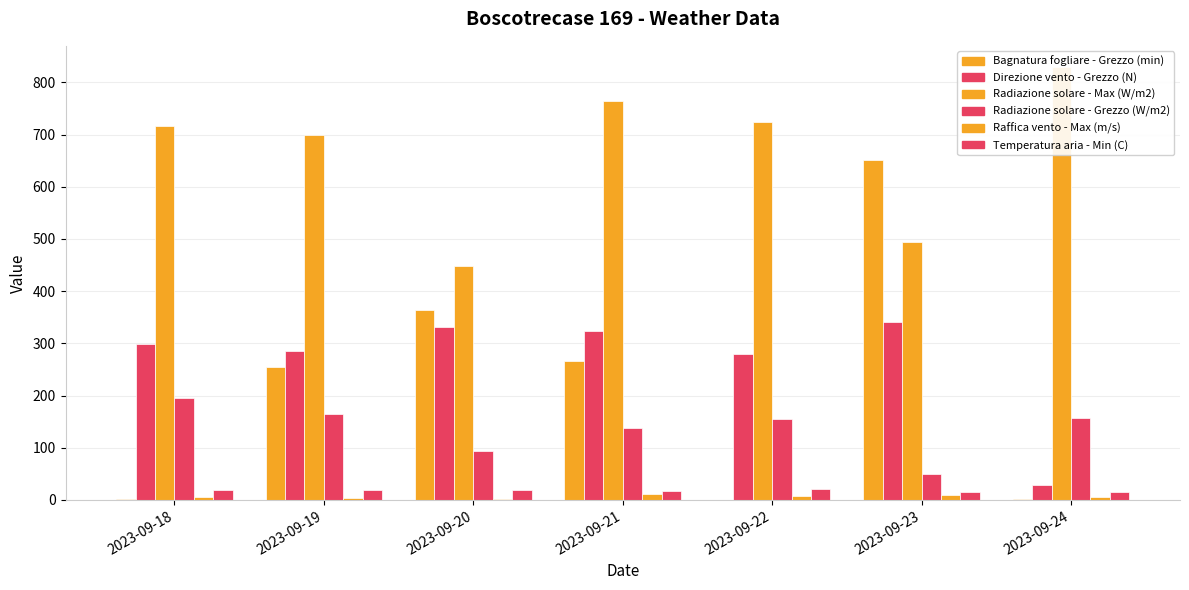

What is the total value across all series at 2023-09-18?

1235.6